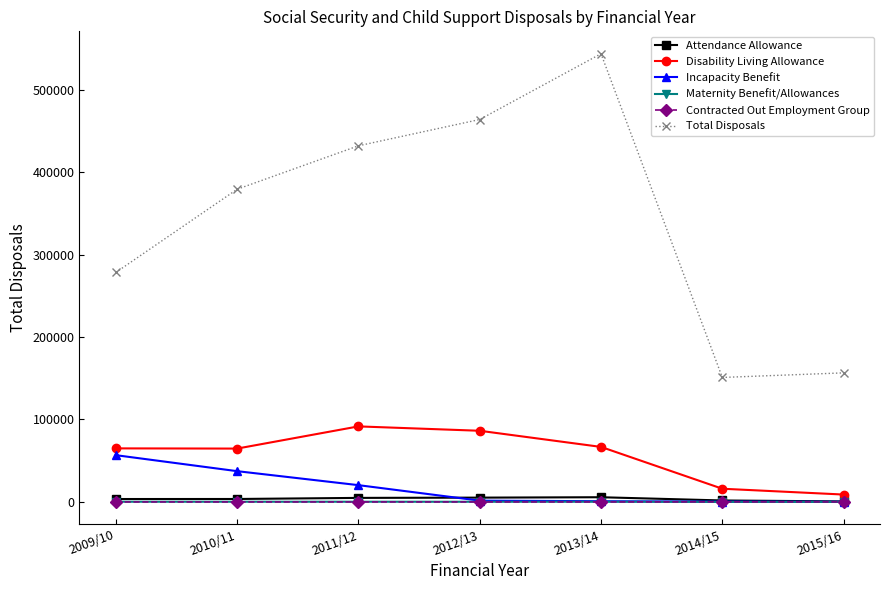

True or false: Incapacity Benefit and Total Disposals cross at least once.

False